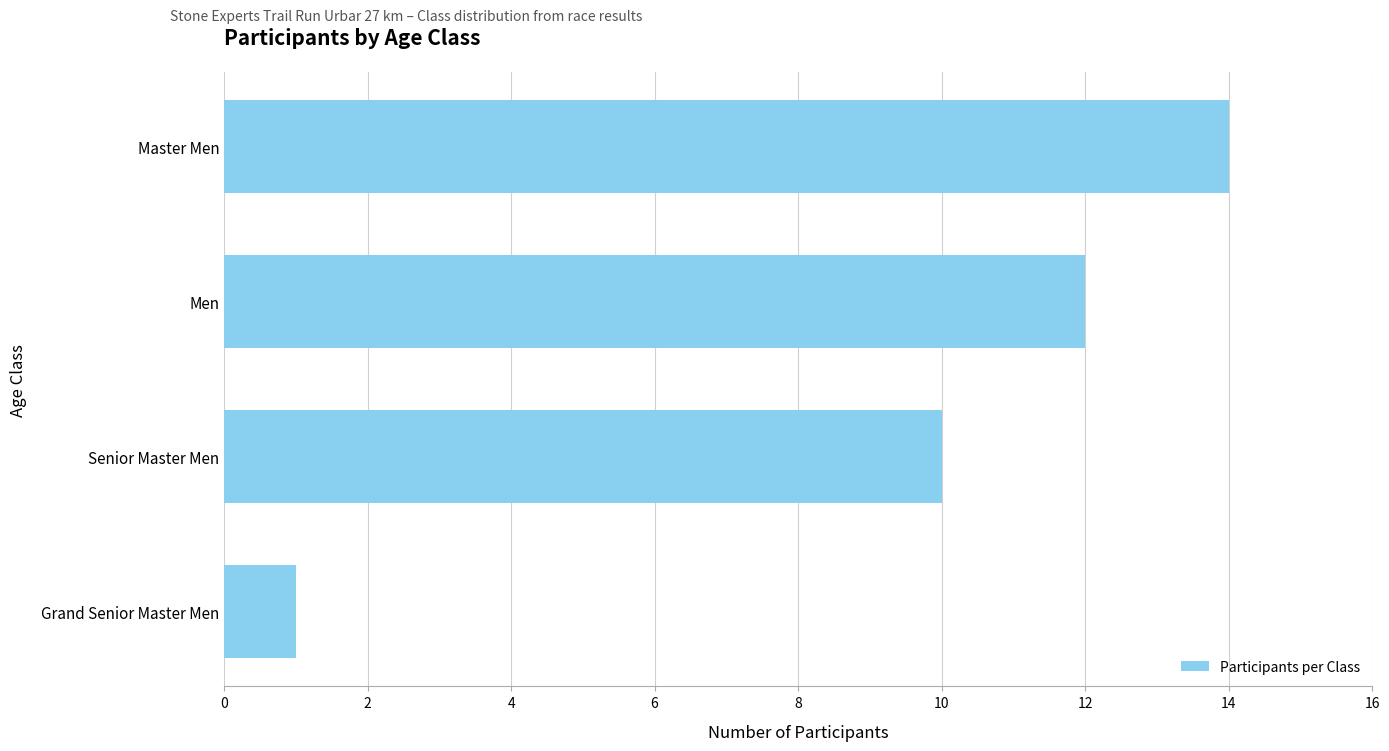

Are the bars horizontal?

Yes